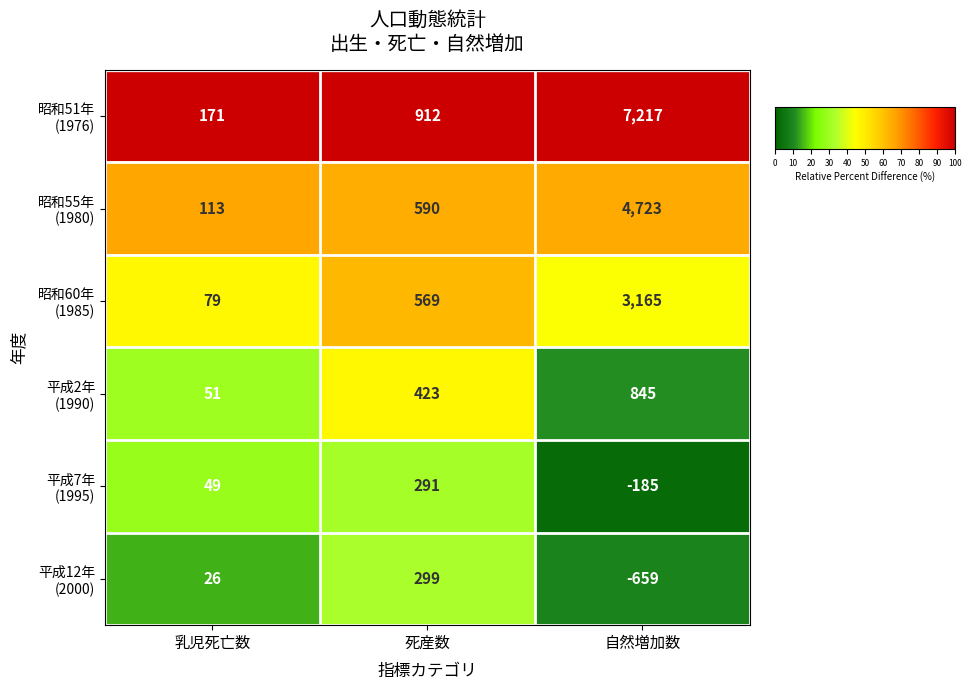

At how many categories does at least one series exceed 15?

3